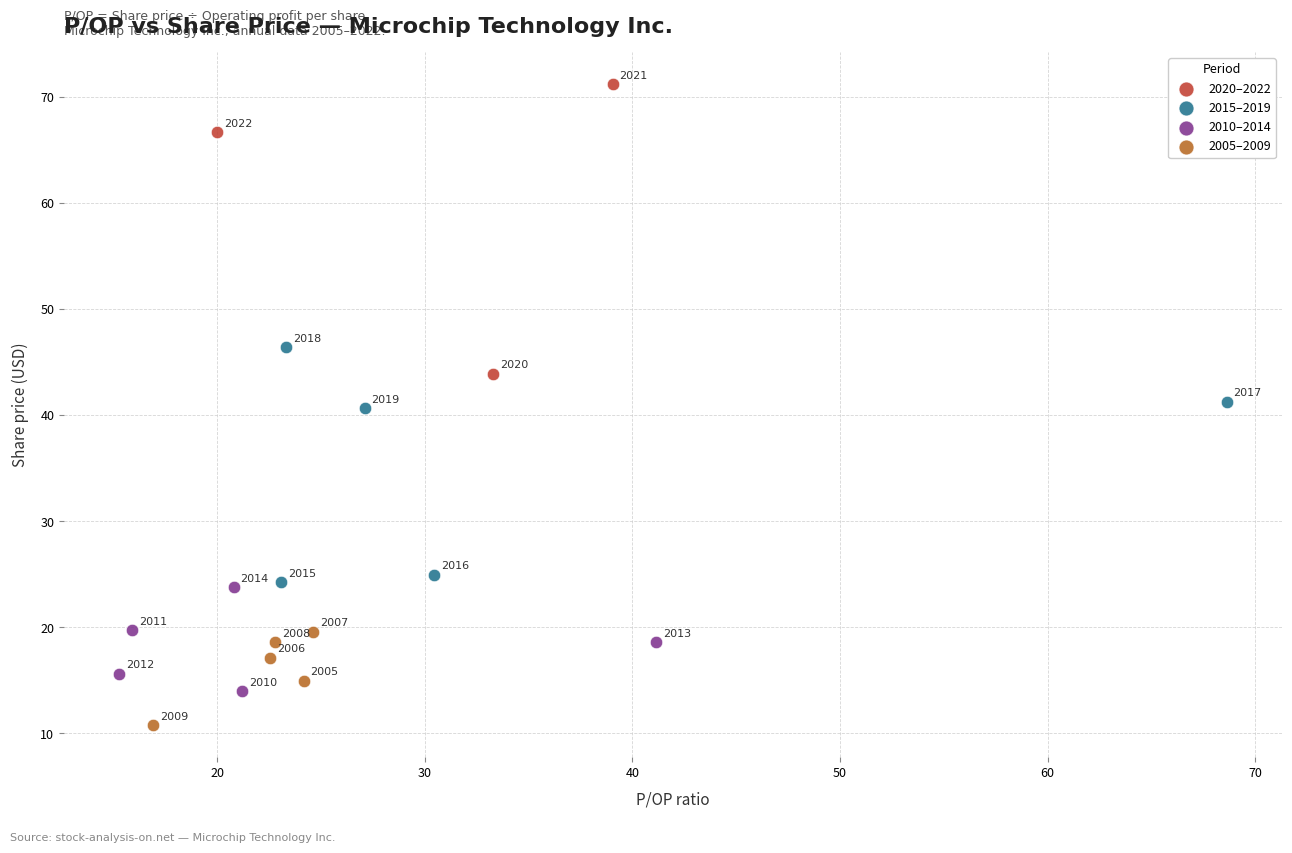

What are all the series names shown in the legend?

2020–2022, 2015–2019, 2010–2014, 2005–2009